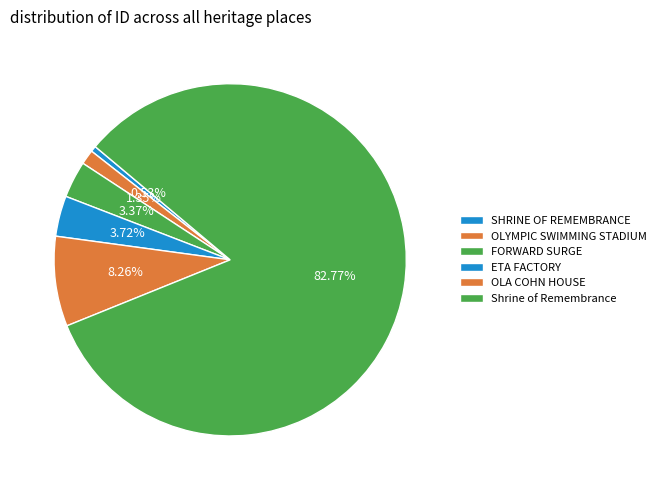

To the nearest percent, what portion does Shrine of Remembrance represent?

83%